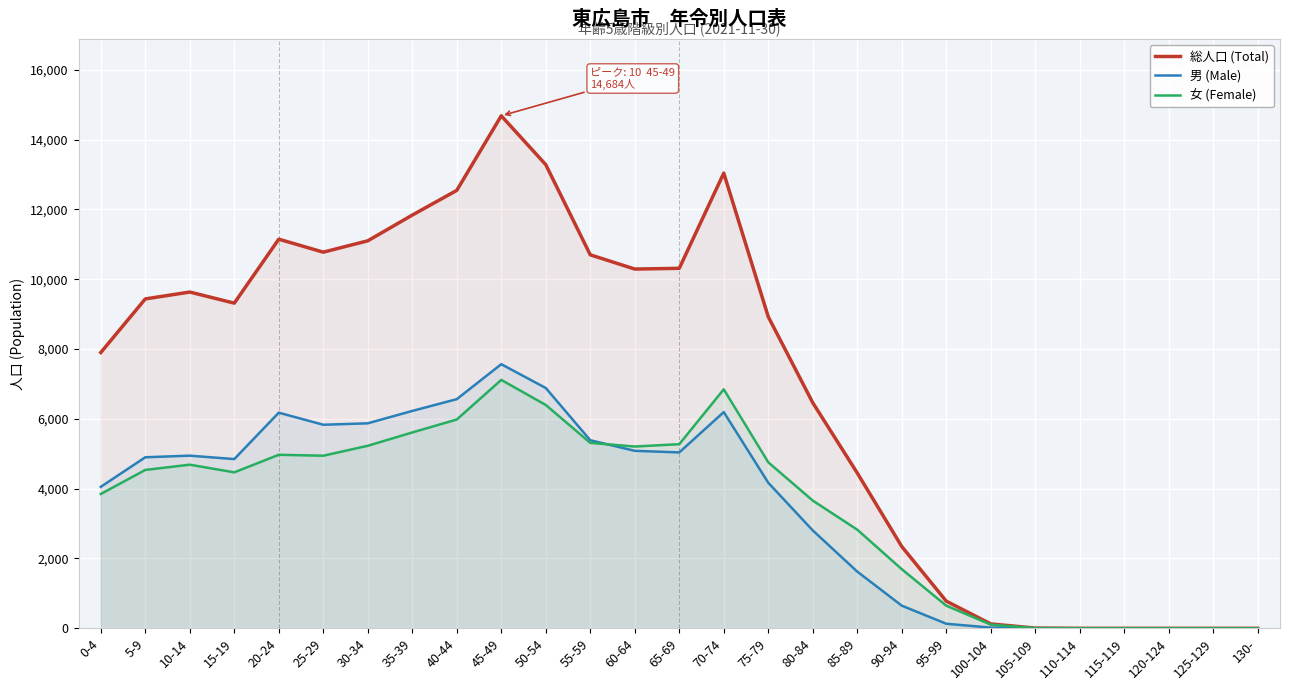

What position from the left is 0-4?

1